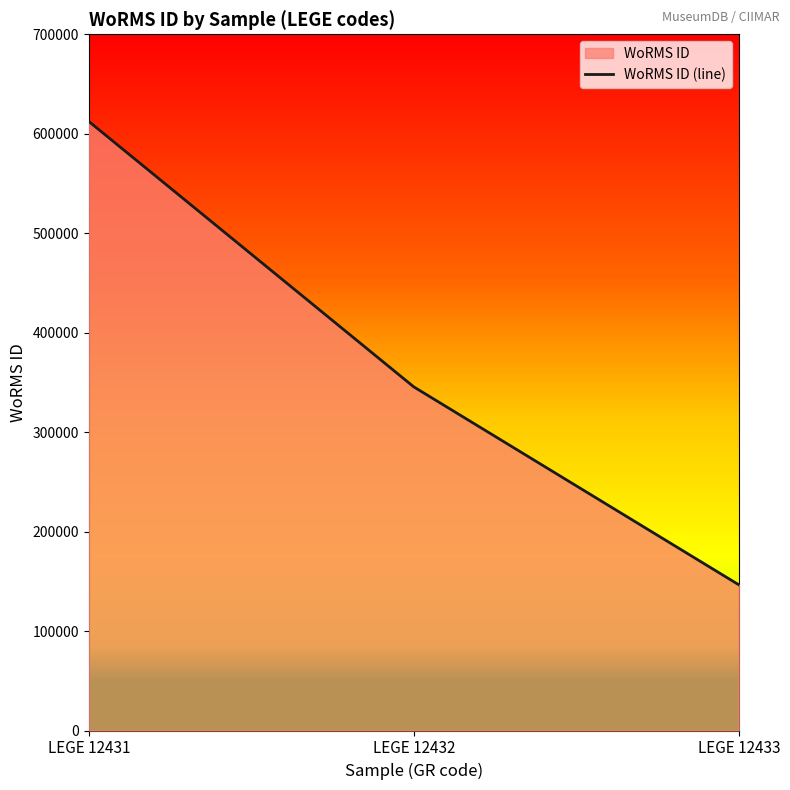

What is the smallest value displayed?

146542